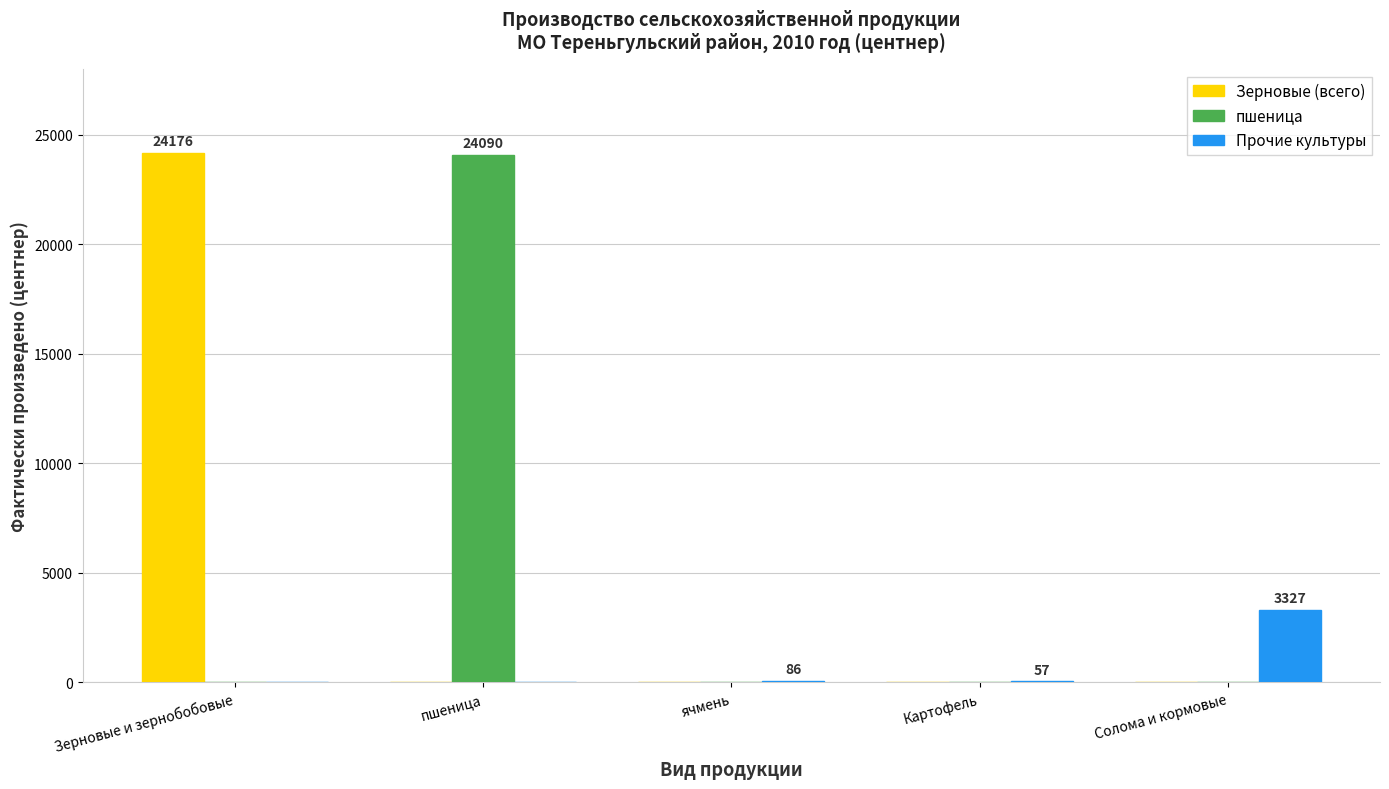

At which label does Прочие культуры first exceed 57?

ячмень